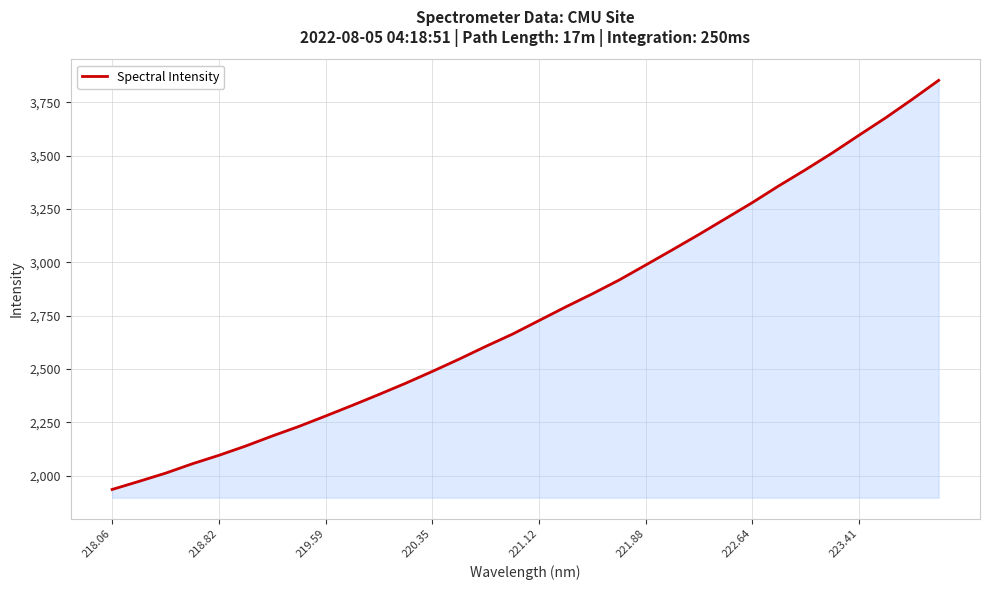

What is the maximum value shown in the chart?

3852.2